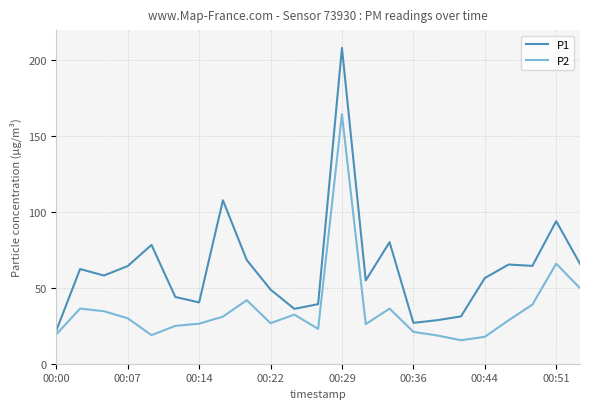

Which series has the largest range (max minus min)?

P1